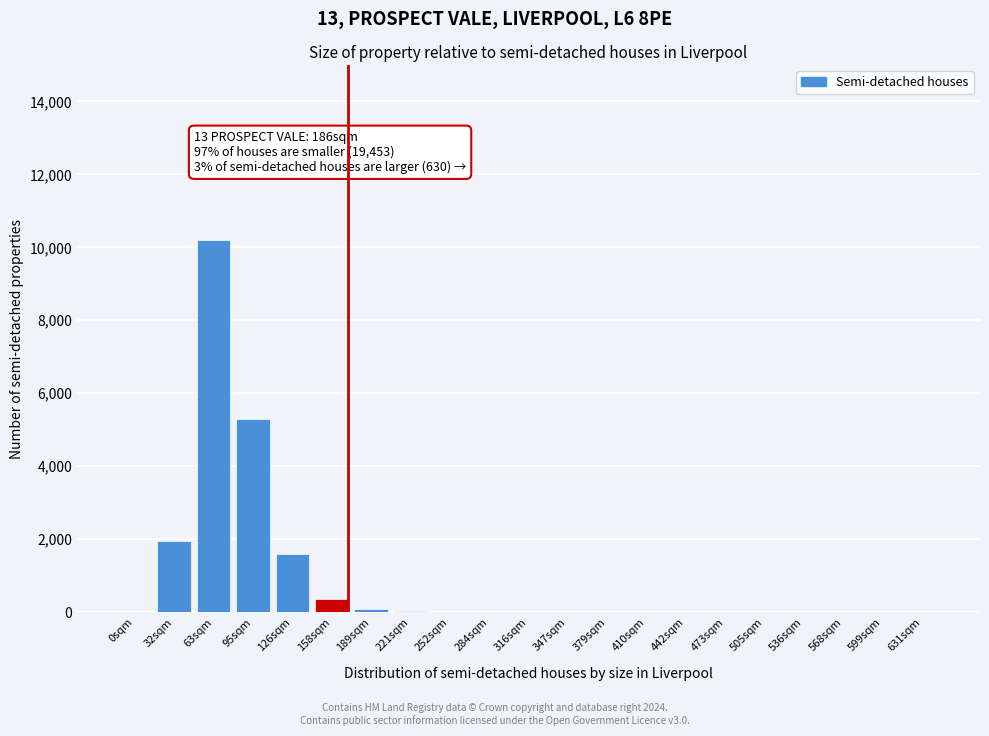

True or false: the data shows 3 at 410sqm.

True